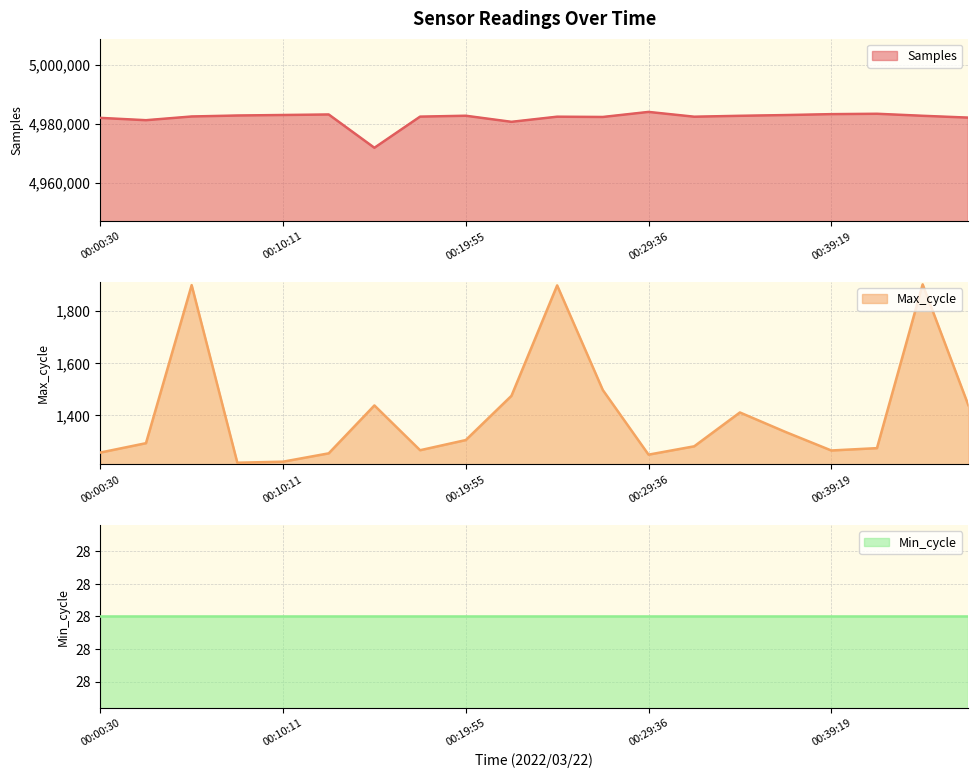

Which series changed the most between 00:12:36 and 00:34:27?

Samples